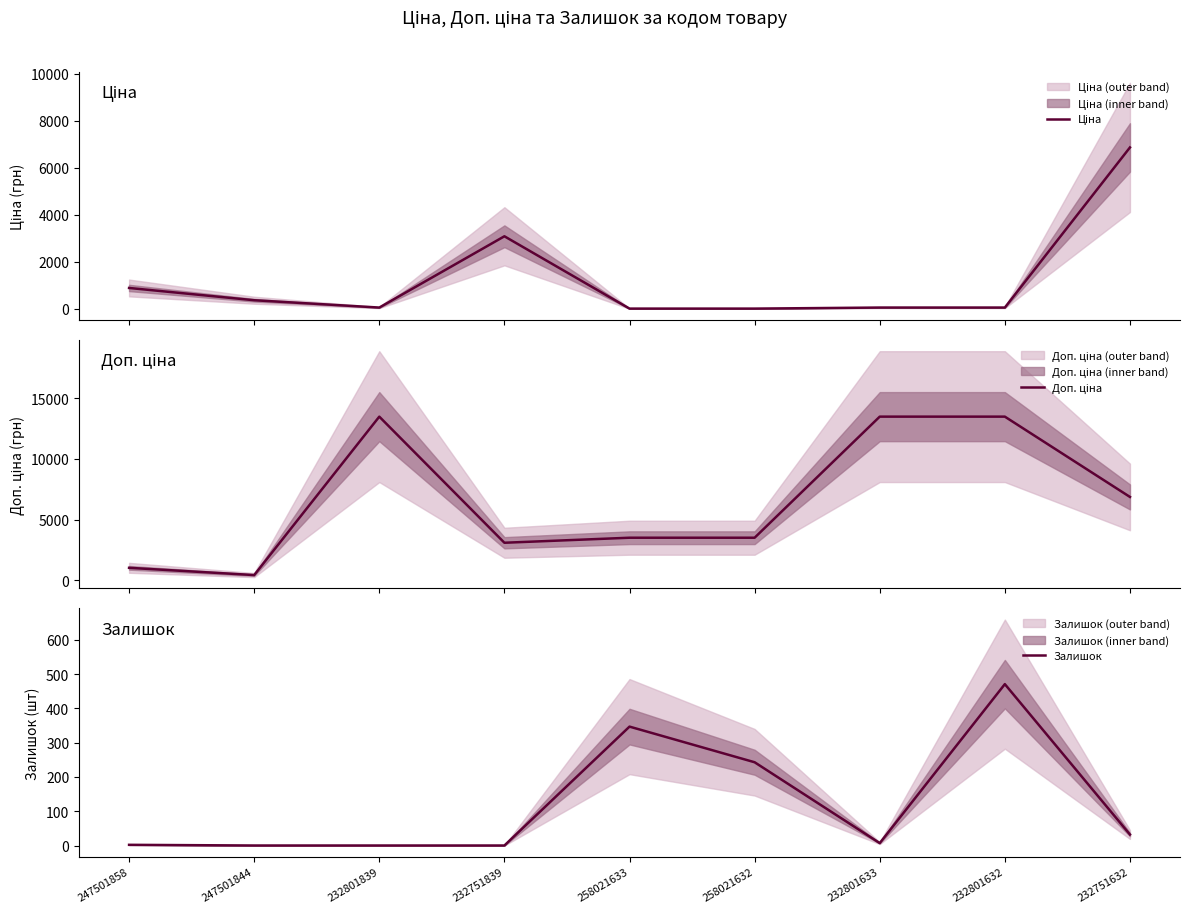

True or false: Ціна has more than 1 interior local peaks.

False